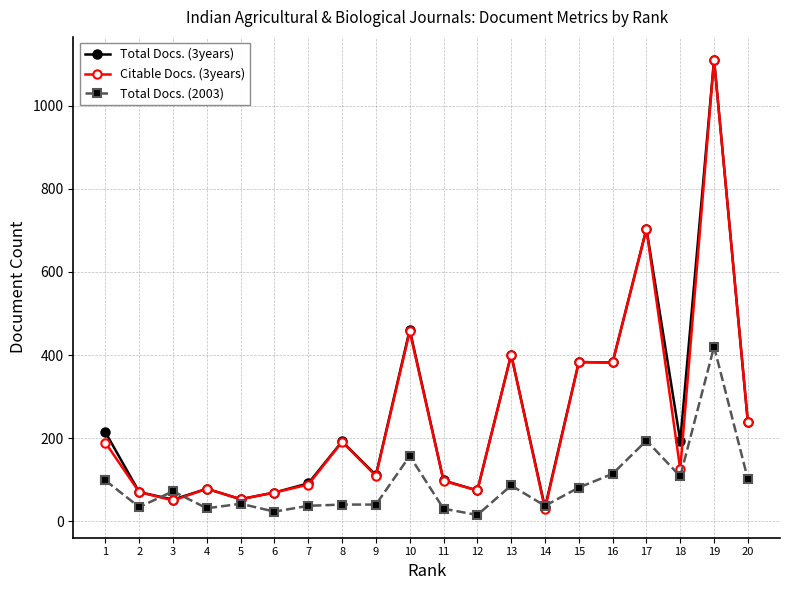

How many values in the Total Docs. (2003) series are below 72?

10